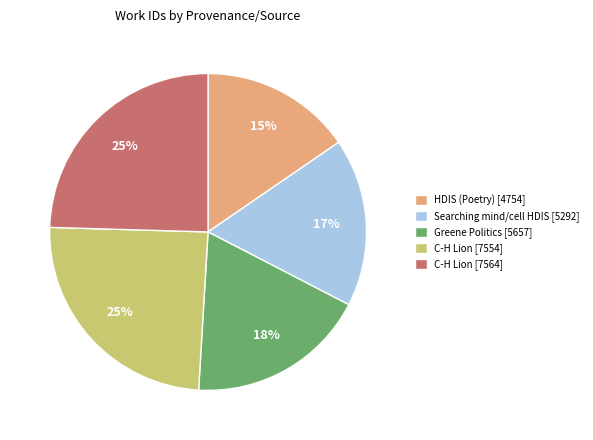

To the nearest percent, what is the average slice percentage?

20%